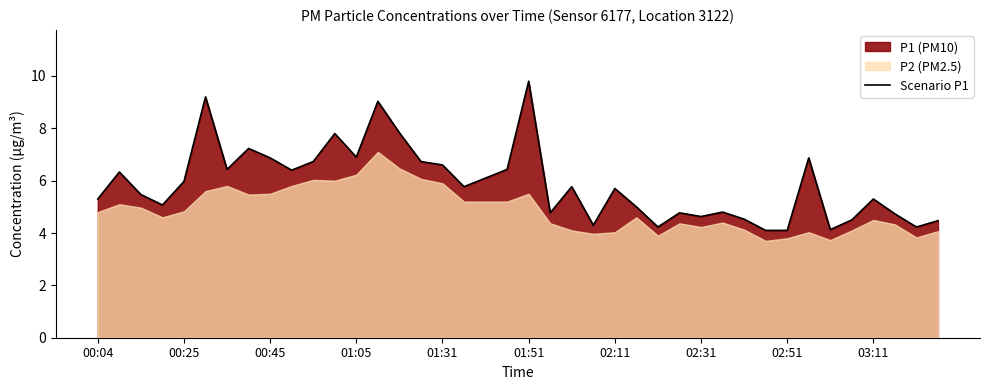

How many data points does each series have?

40